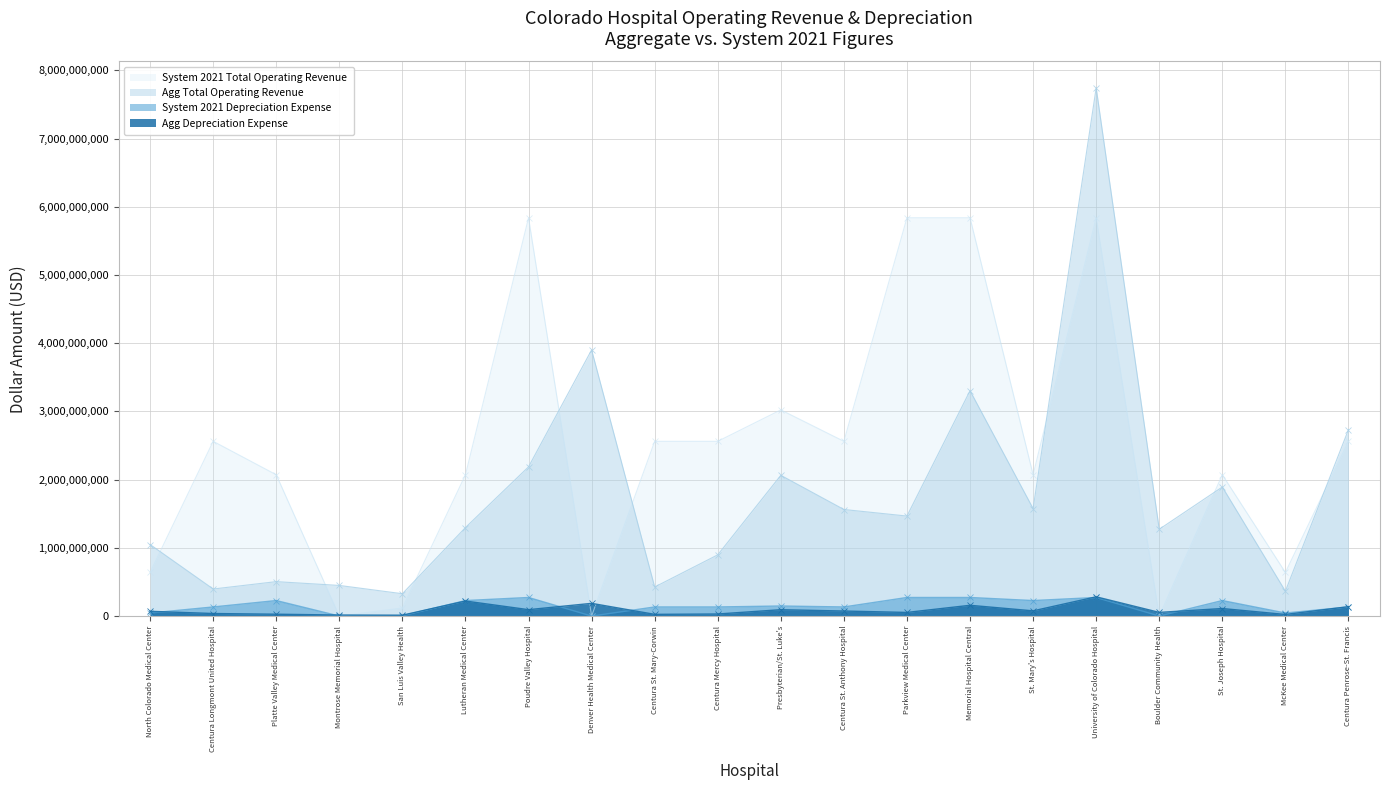

What is the total value across all series at Centura St. Mary-Corwin?

3144995221.8